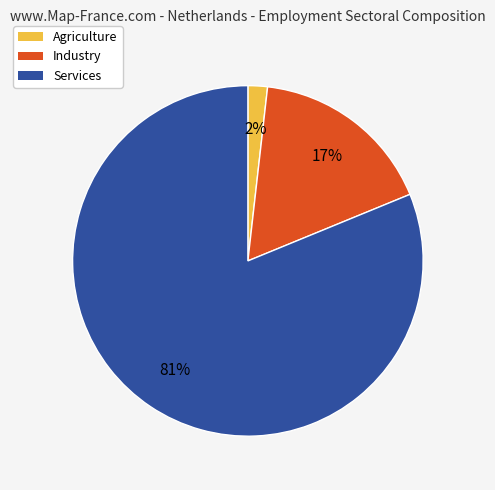

Count the number of slices in the pie.

3